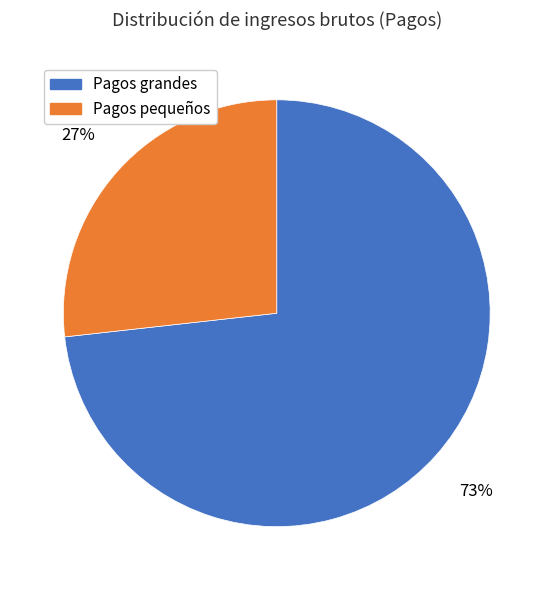

To the nearest percent, what is the difference between the largest and smallest slice percentages?

46%